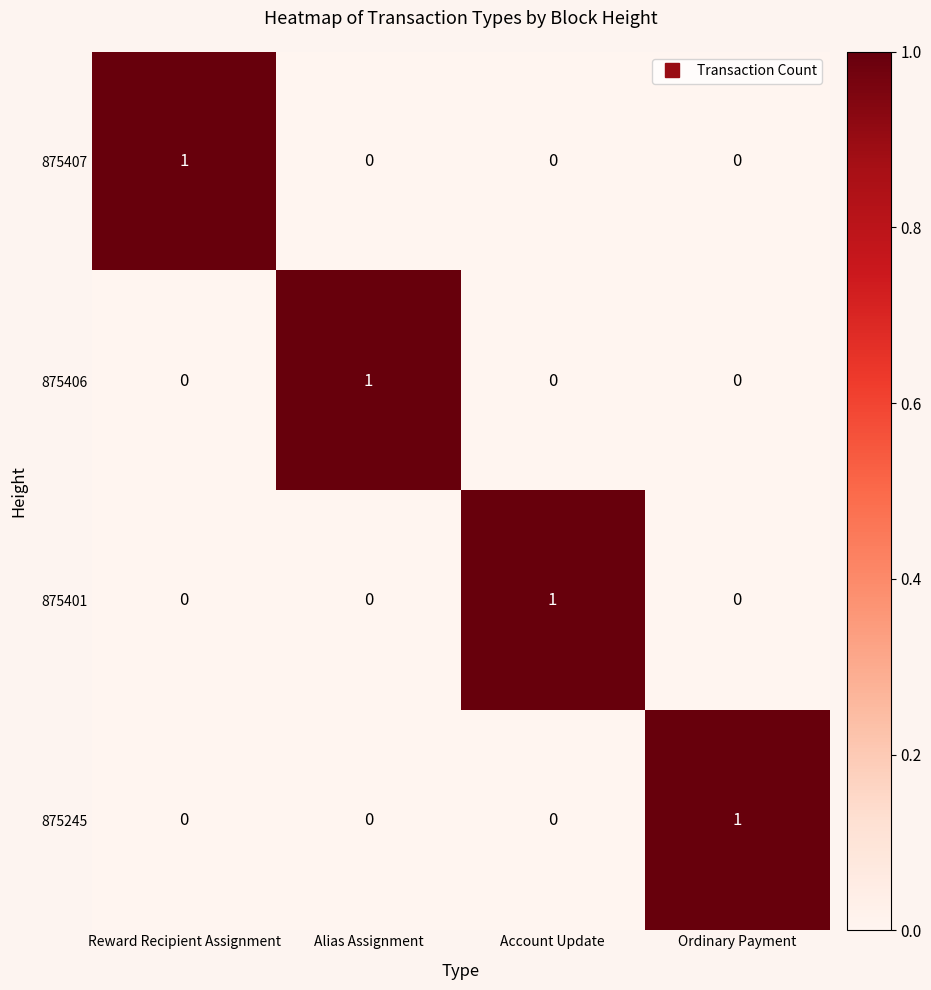

The 875406 series shows 0 at Ordinary Payment. True or false?

True